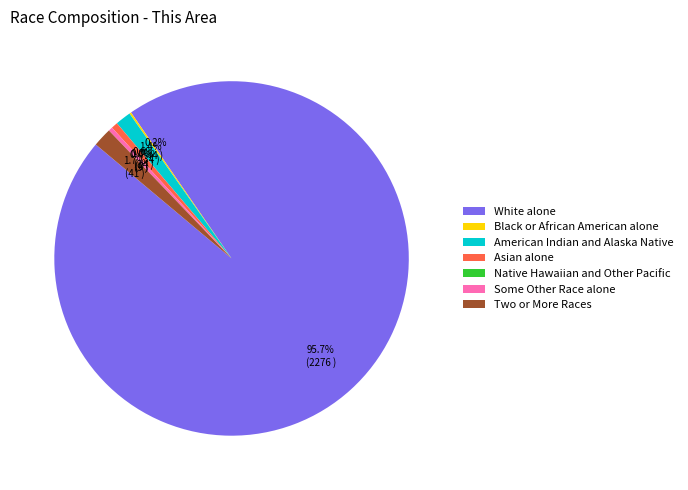

To the nearest percent, what is the average slice percentage?

14%